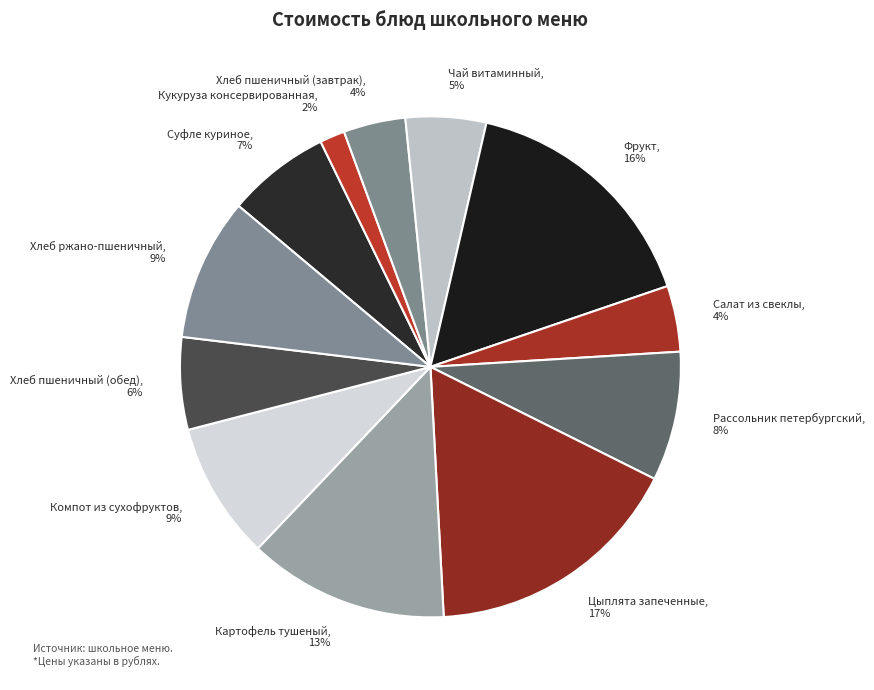

Combined, do Компот из сухофруктов, 9% and Кукуруза консервированная, 2% account for over 50%?

No